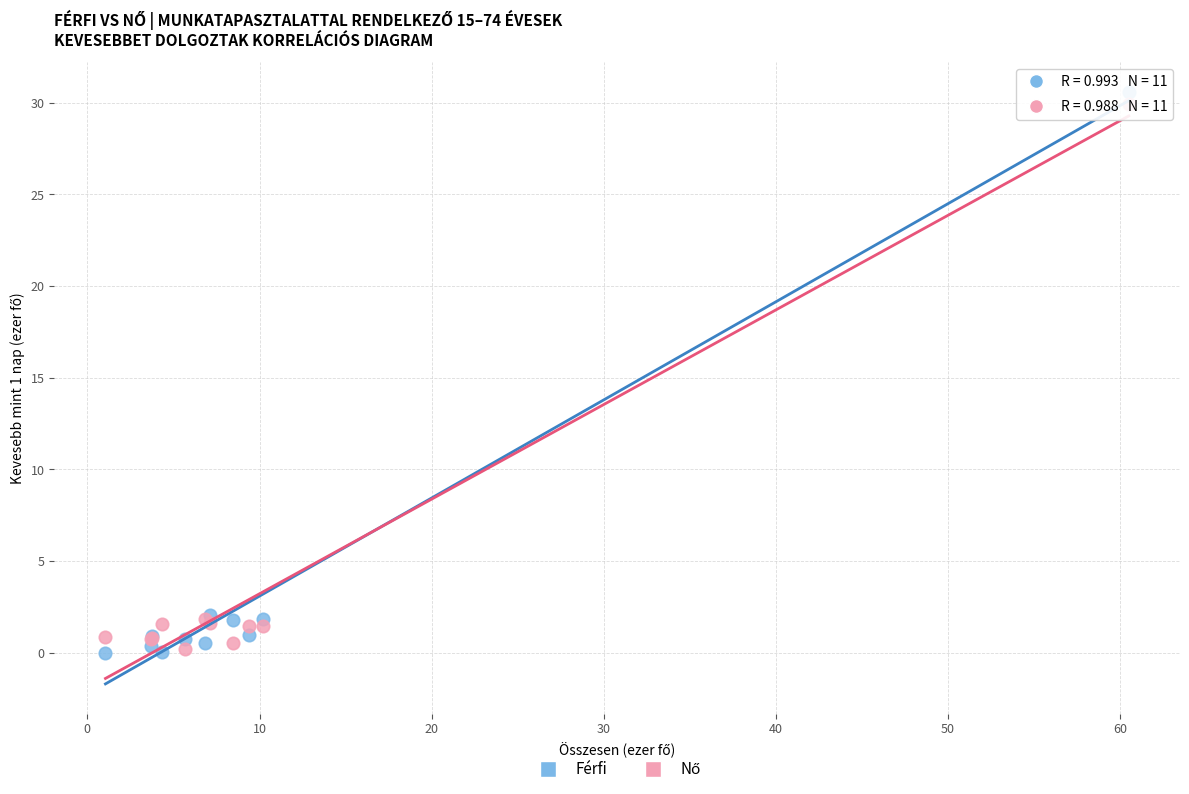

What is the X range (max minus min) for the scatter plot?

59.5